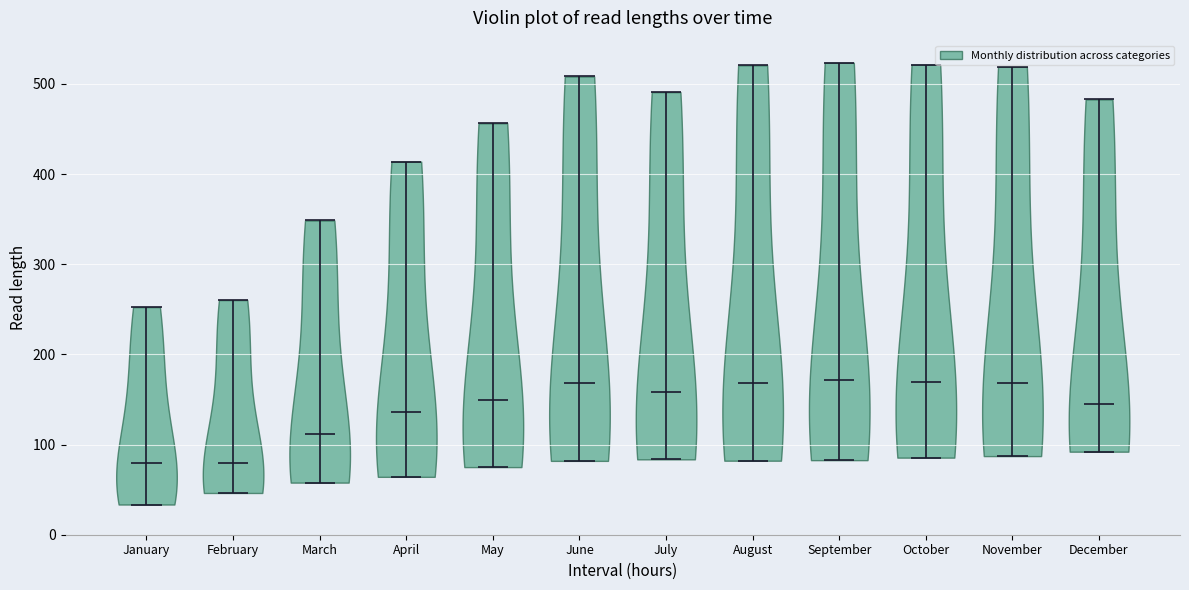

Reading left to right, read every violin against the y-axis: where its median line is, and the lowest and highest points it reaches. The values are not printed on the chart, so give them approximately, as read against the axis.

January: median line 80, lowest point 30, highest point 250
February: median line 80, lowest point 50, highest point 260
March: median line 110, lowest point 60, highest point 350
April: median line 140, lowest point 60, highest point 410
May: median line 150, lowest point 80, highest point 460
June: median line 170, lowest point 80, highest point 510
July: median line 160, lowest point 80, highest point 490
August: median line 170, lowest point 80, highest point 520
September: median line 170, lowest point 80, highest point 520
October: median line 170, lowest point 90, highest point 520
November: median line 170, lowest point 90, highest point 520
December: median line 140, lowest point 90, highest point 480